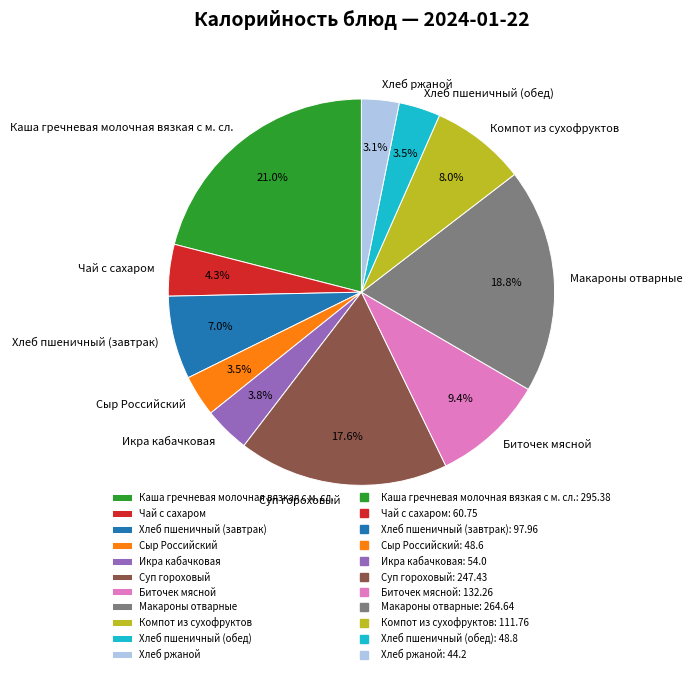

Which slice is the largest?

Каша гречневая молочная вязкая с м. сл.